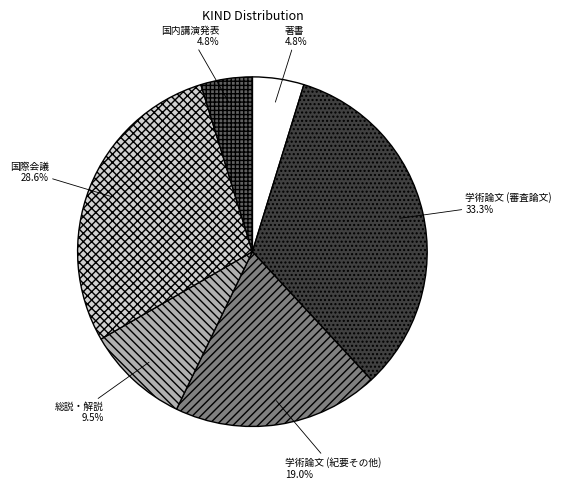

How much of the chart is everything except 総説・解説?

90.5%